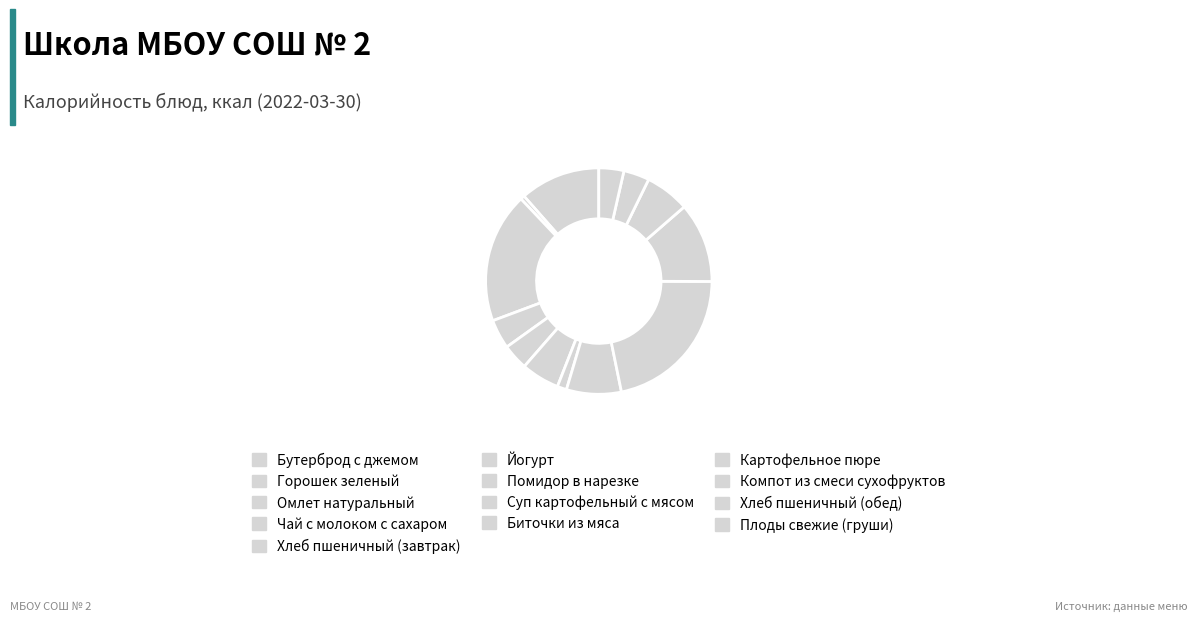

Is there a majority slice in this chart?

No